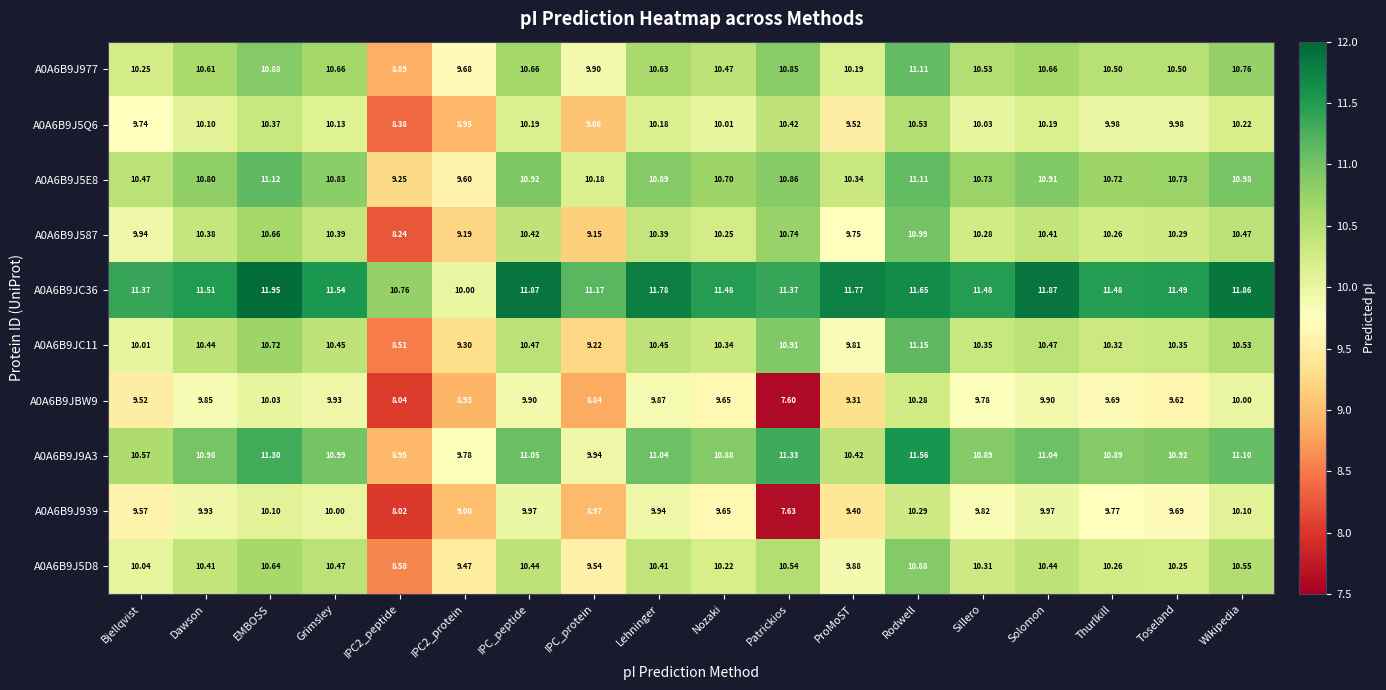

At which label does A0A6B9JBW9 reach its peak?

Rodwell